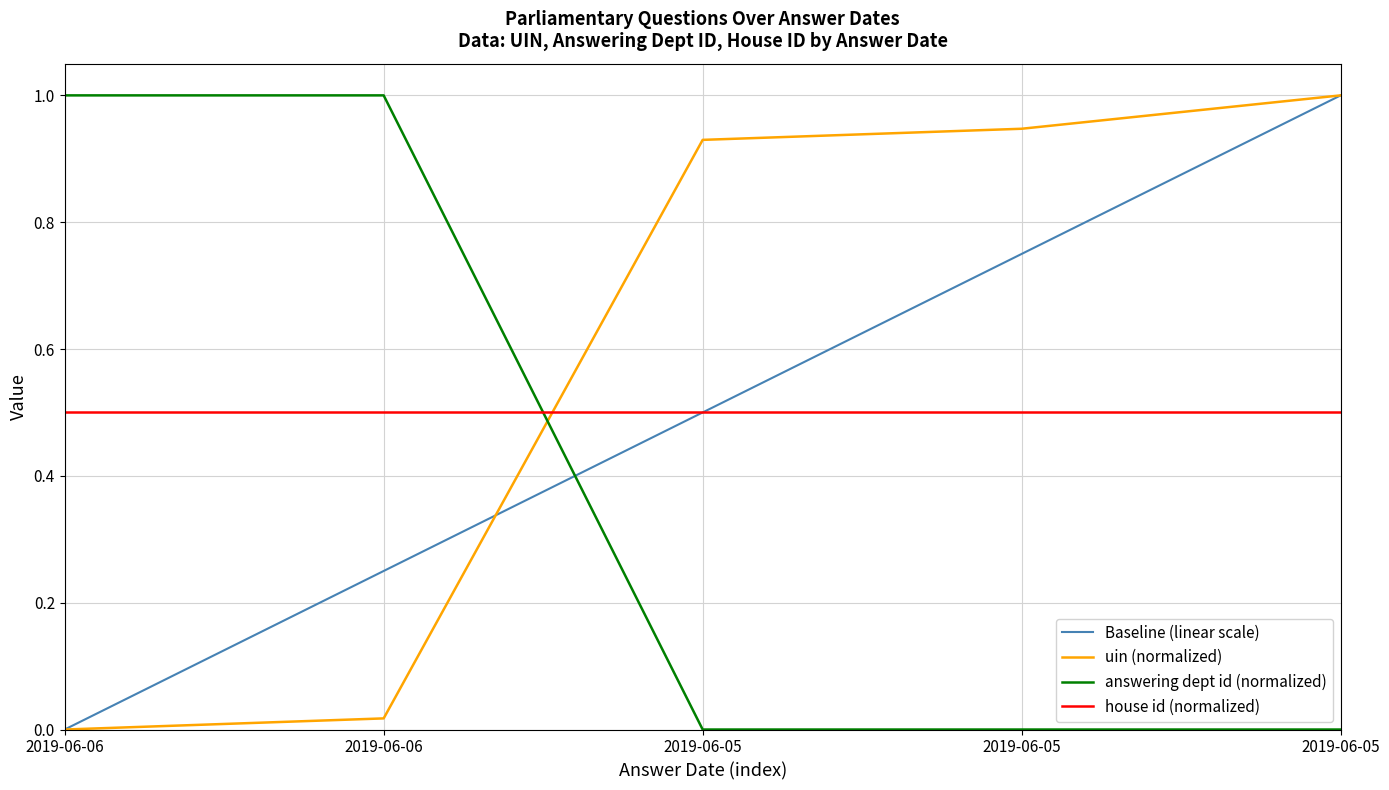

Between 2019-06-05 and 2019-06-06, which is larger?

2019-06-05